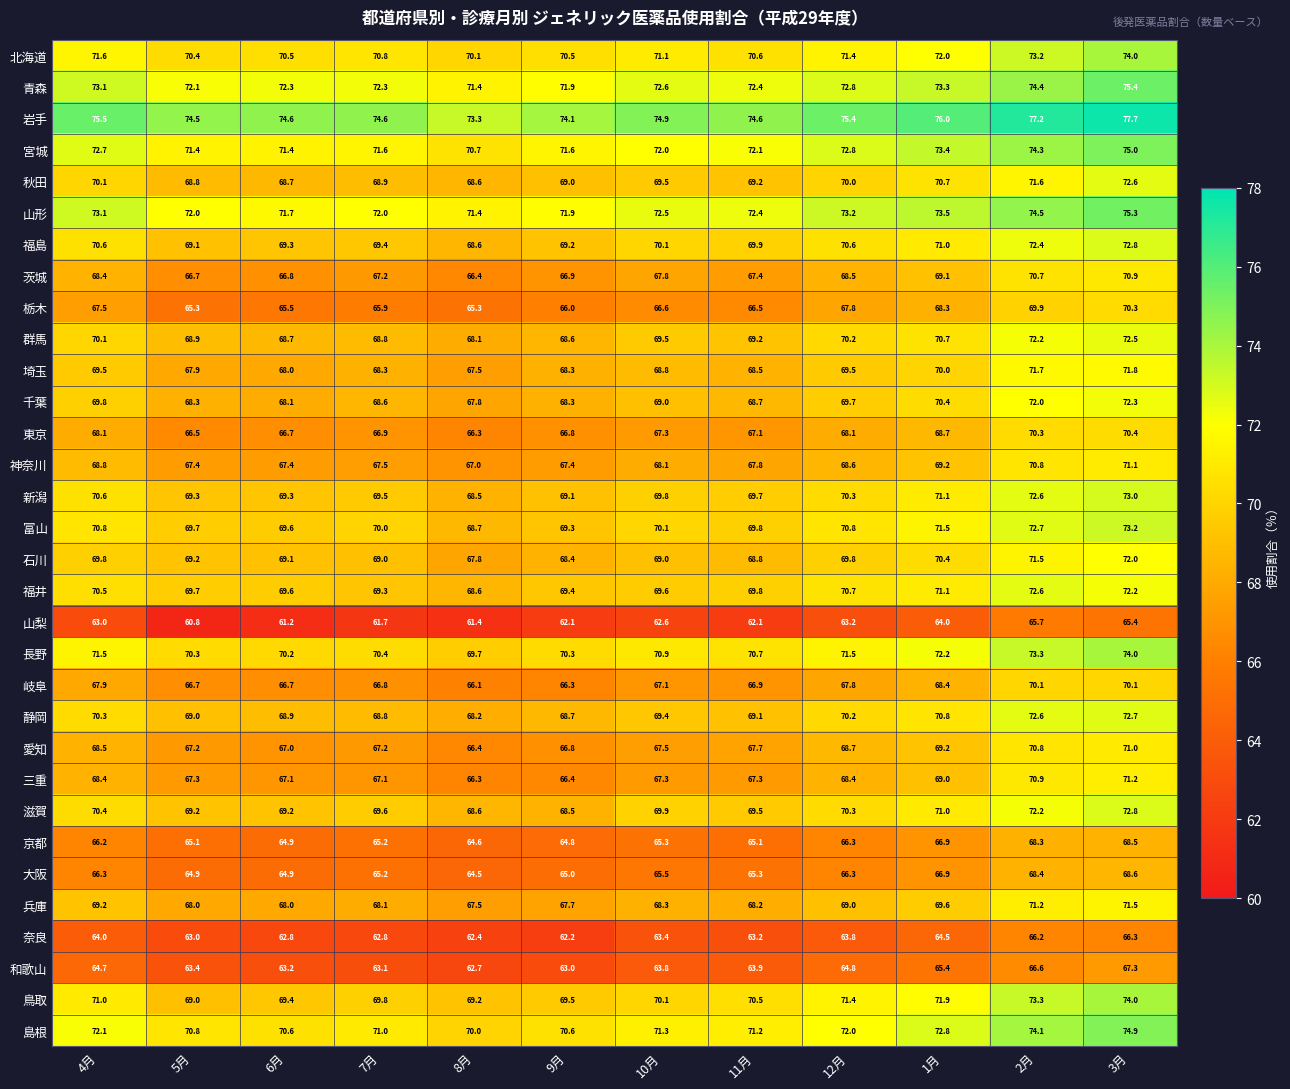

What is the average value of the 山梨 series?

62.8